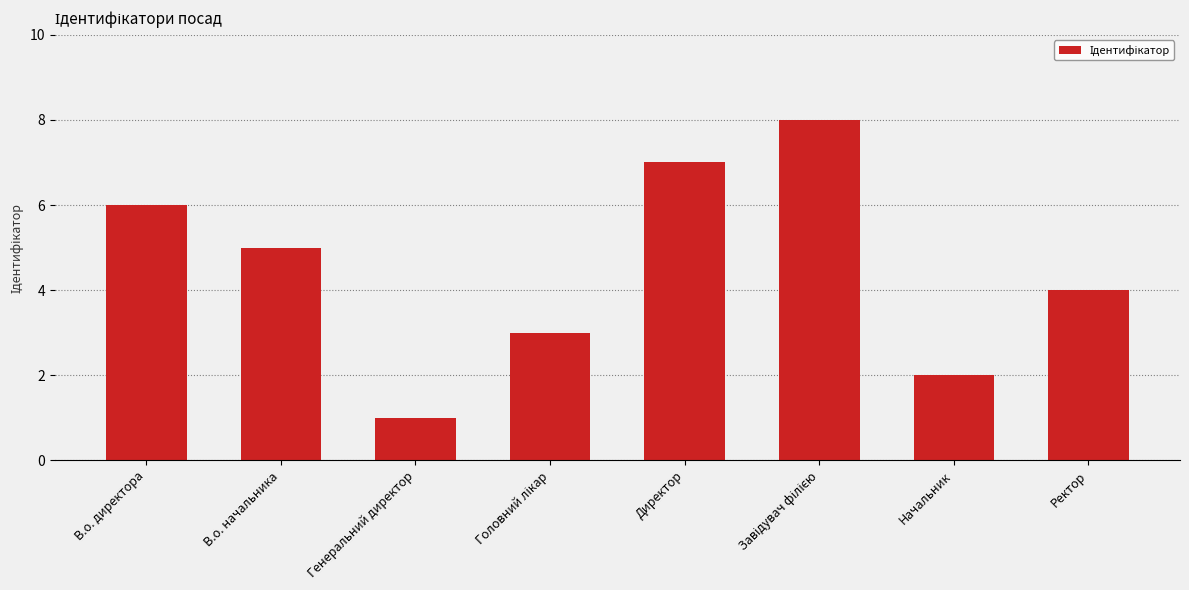

The chart shows a value of 4 at Начальник. True or false?

False